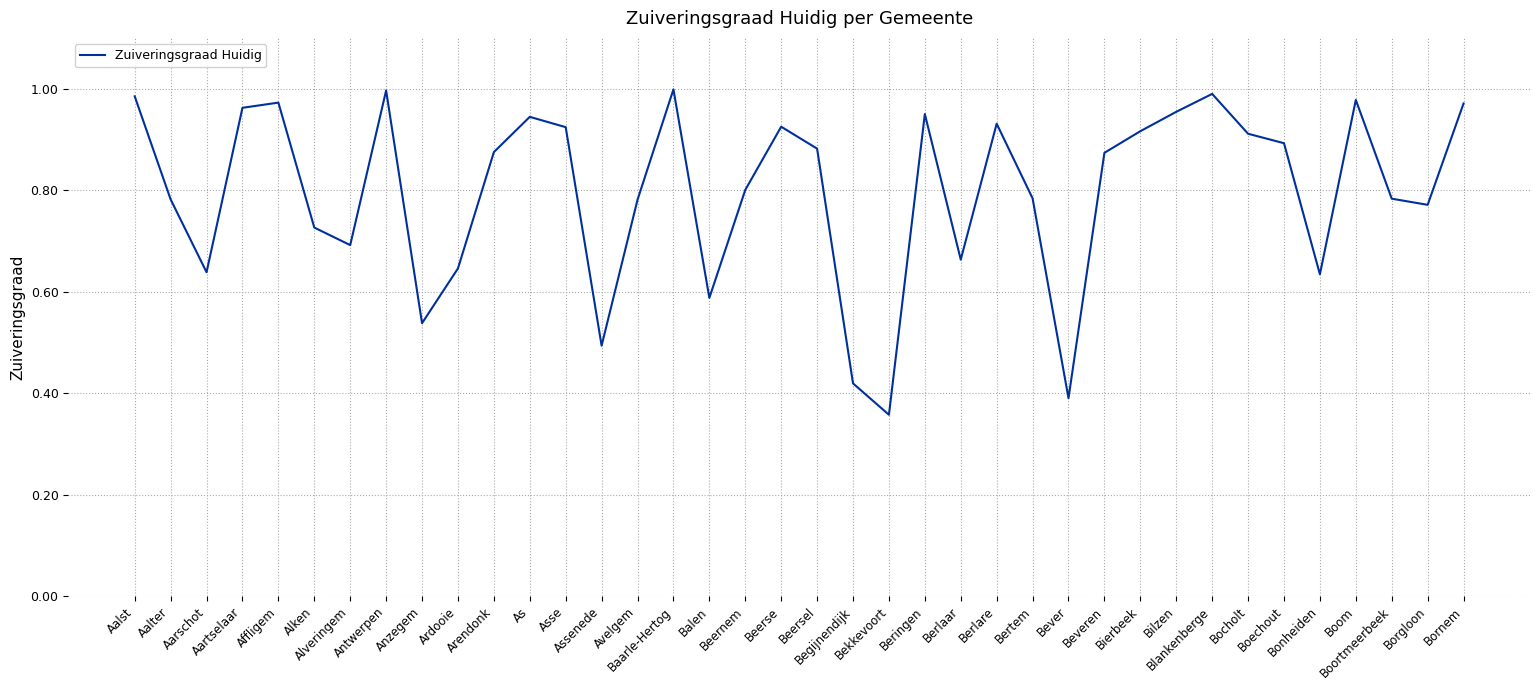

What position from the left is Aartselaar?

4